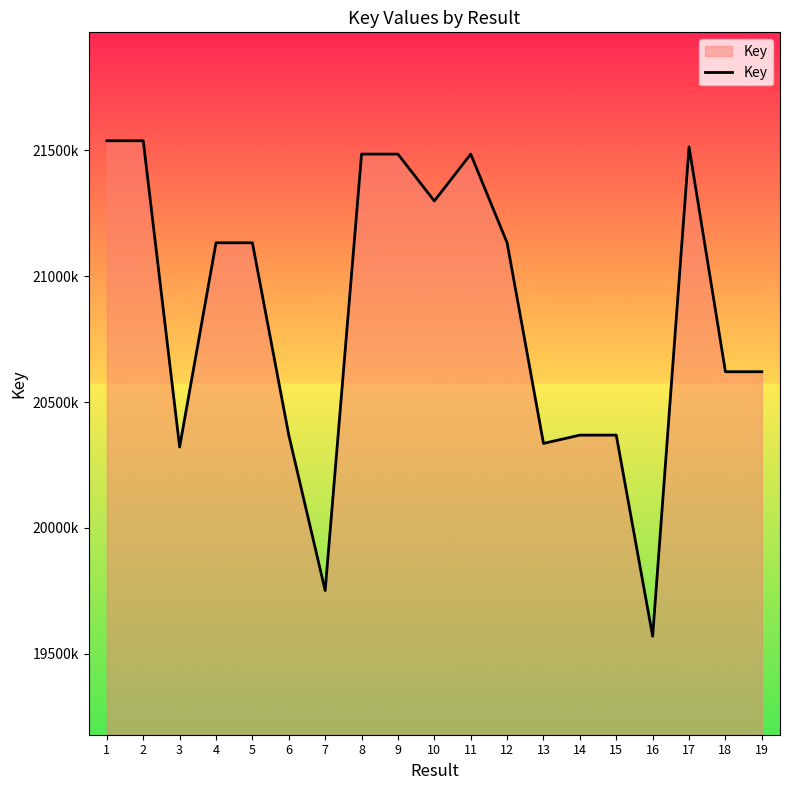

List the labels in order of value, smallest first.

16, 7, 3, 13, 6, 14, 15, 19, 18, 12, 4, 5, 10, 8, 9, 11, 17, 2, 1